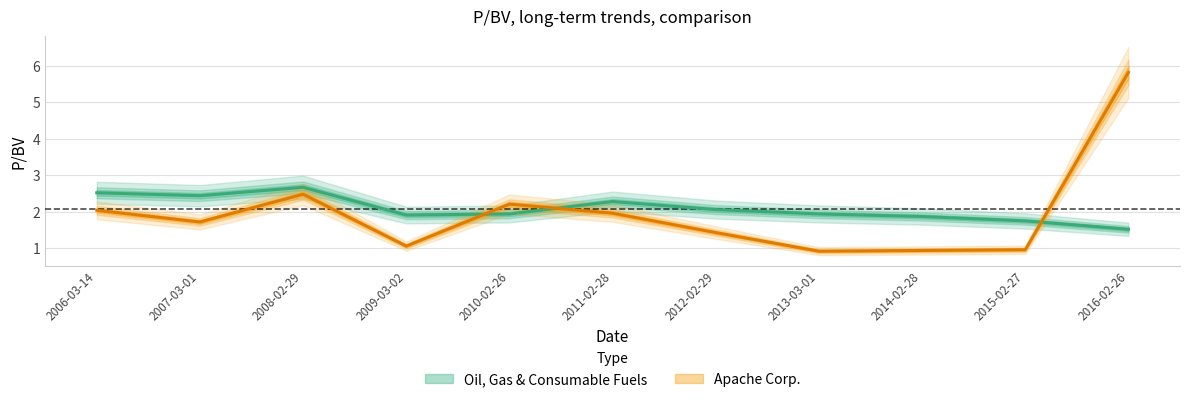

How many lines are shown in the chart?

2